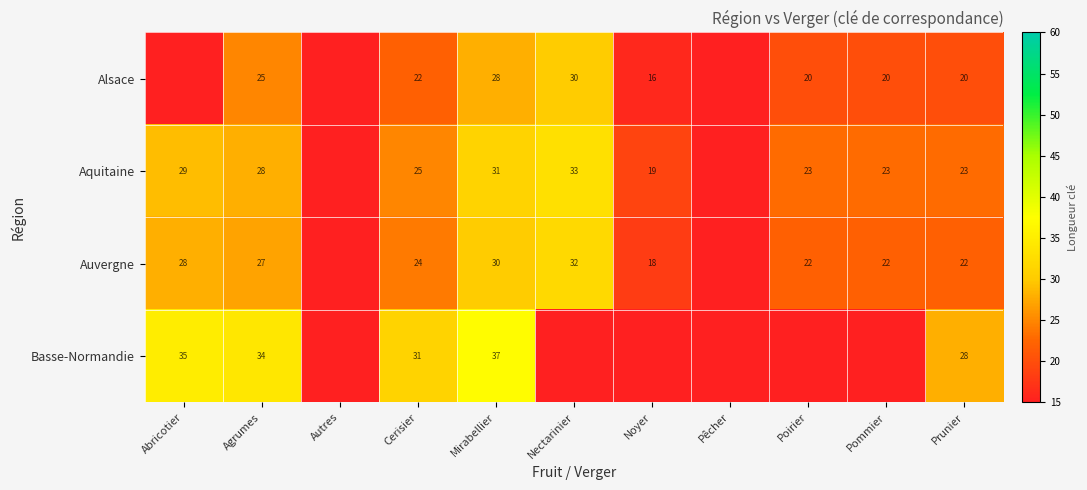

What is the sum of the Basse-Normandie values at Cerisier and Abricotier?

66